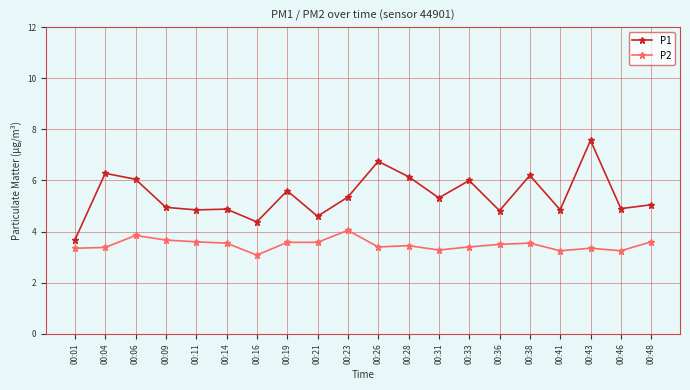

How many lines are shown in the chart?

2